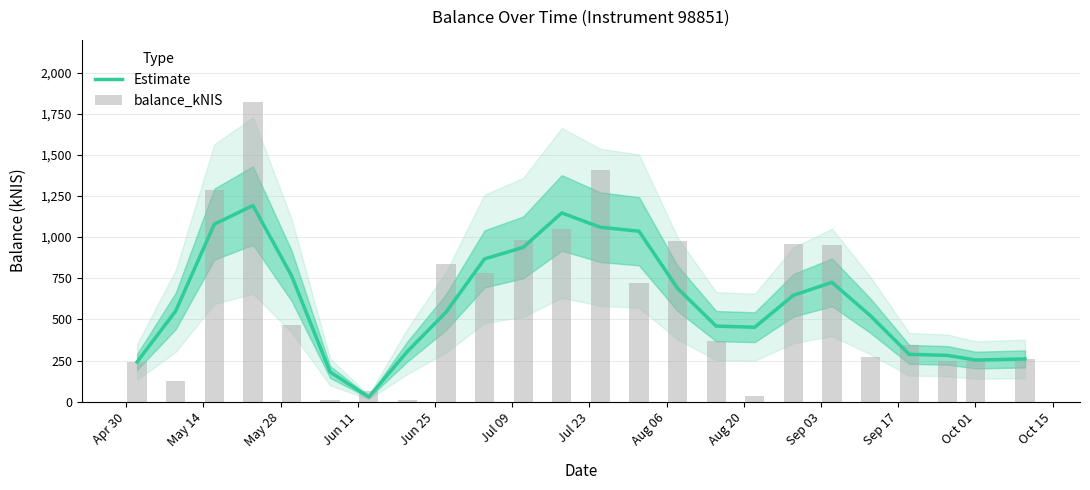

What is the difference between the maximum and second lowest values in the Estimate series?

1011.9